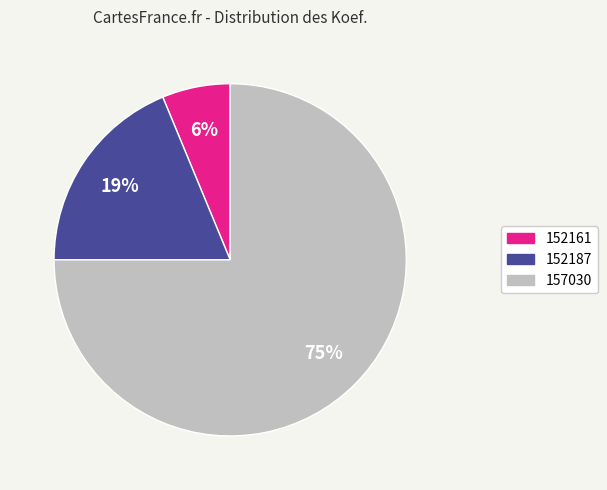

To the nearest percent, what percentage of the pie is 152161?

6%